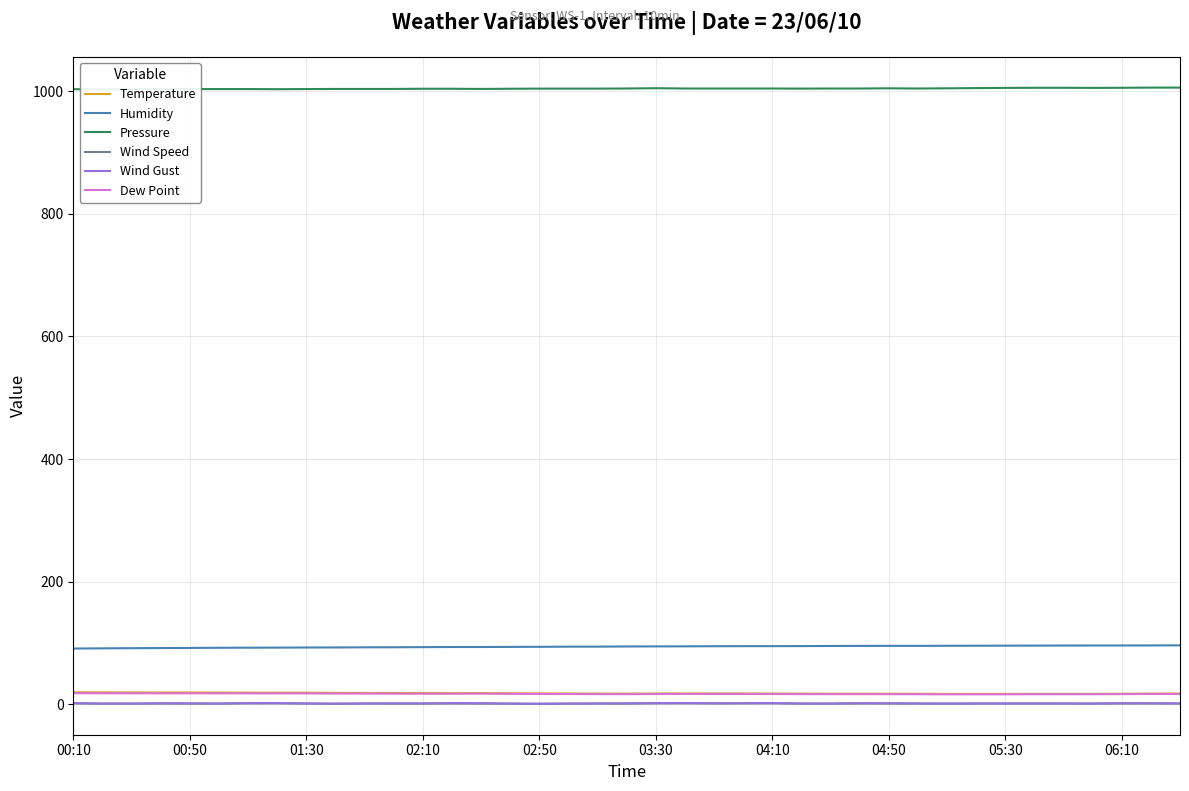

Does the chart display data point markers on the line(s)?

No